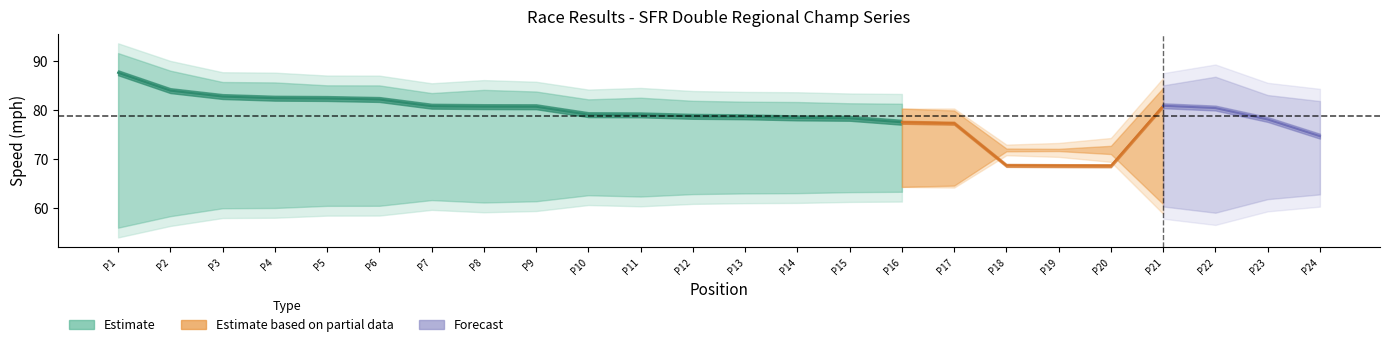

True or false: Best Lap time has a value of 66.9 at 12.

False